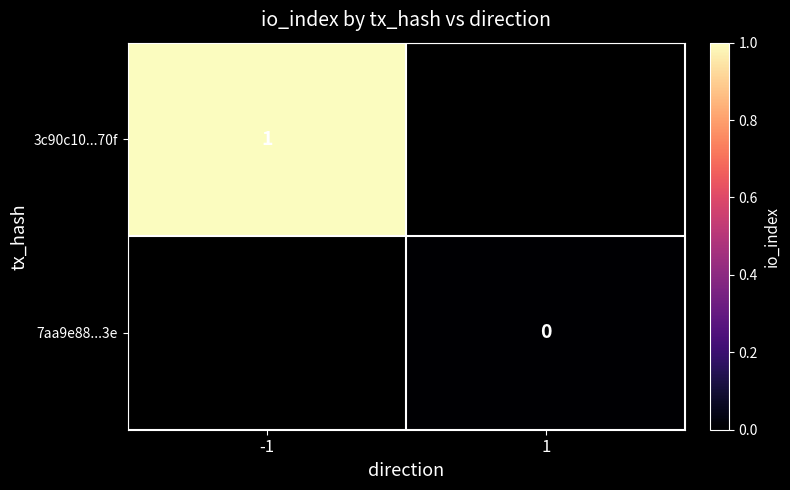

The value of 3c90c10...70f at -1 is 1. True or false?

True